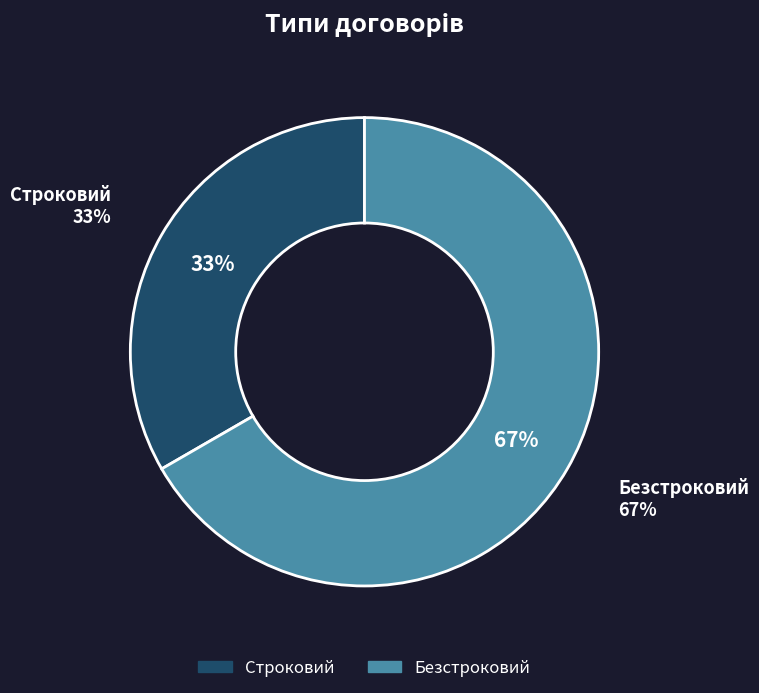

What is the total percentage of Безстроковий and Строковий?

100.0%